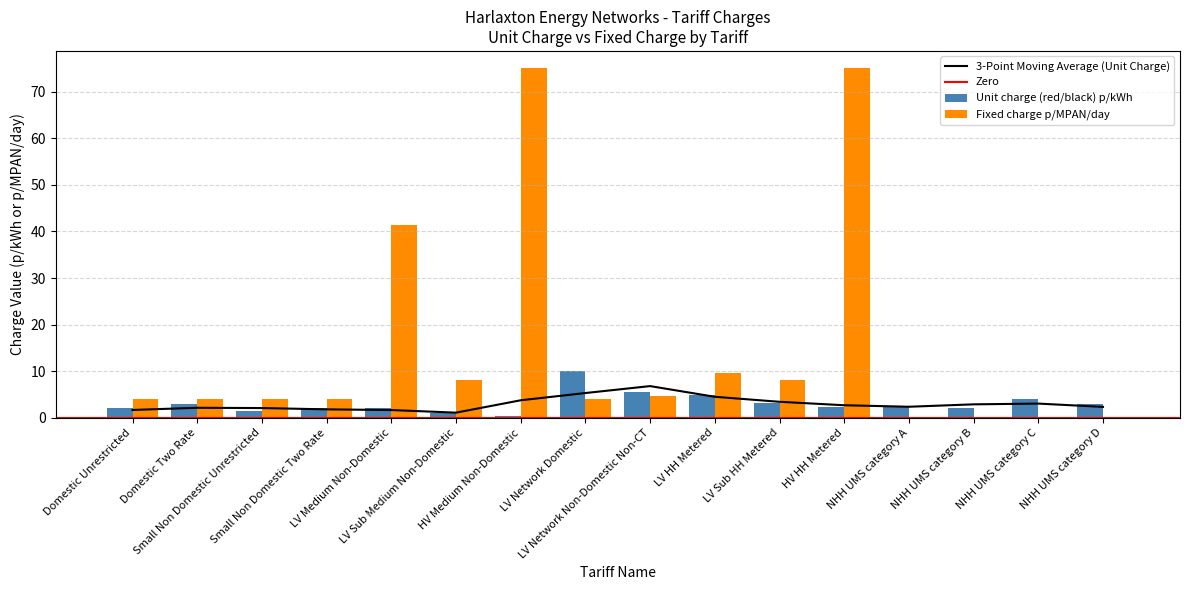

Are the bars horizontal?

No